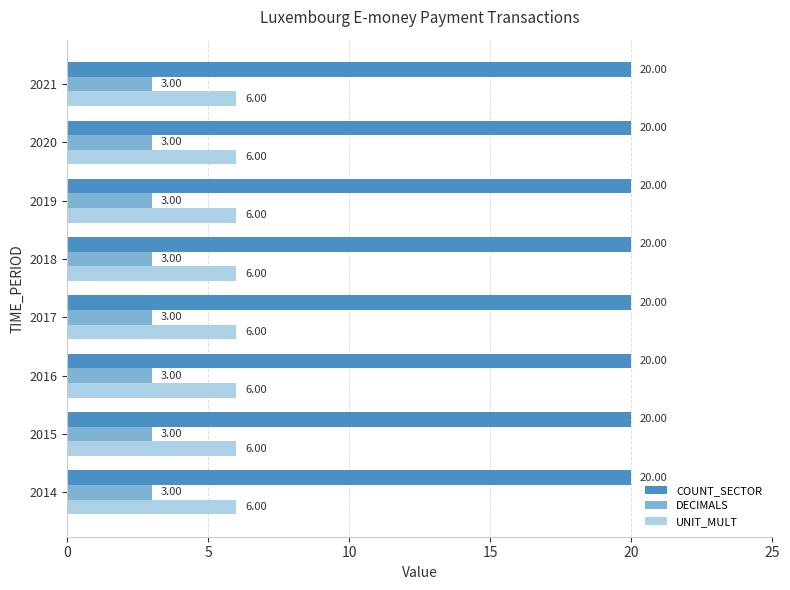

What is the difference between the highest and lowest values at 2021?

17